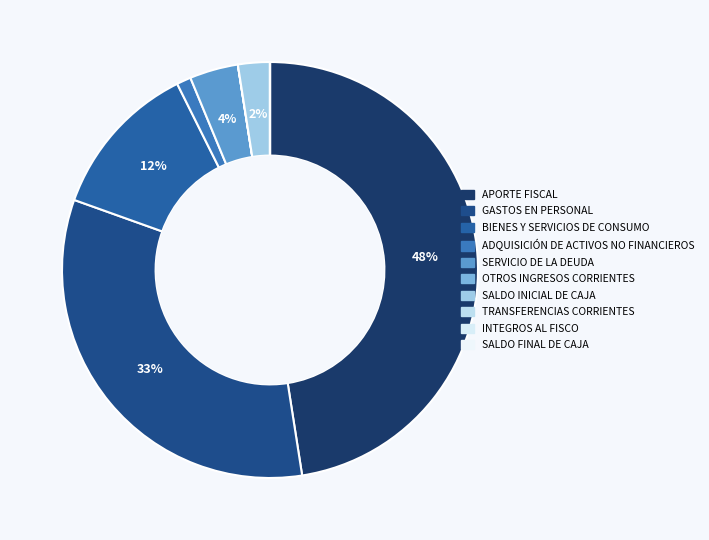

To the nearest percent, what is the average slice percentage?

10%